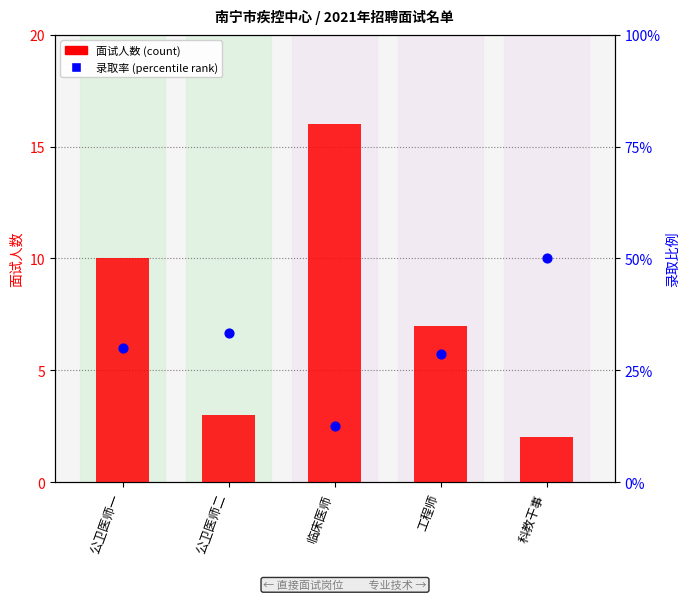

What is the total value across all series at 工程师?

35.6